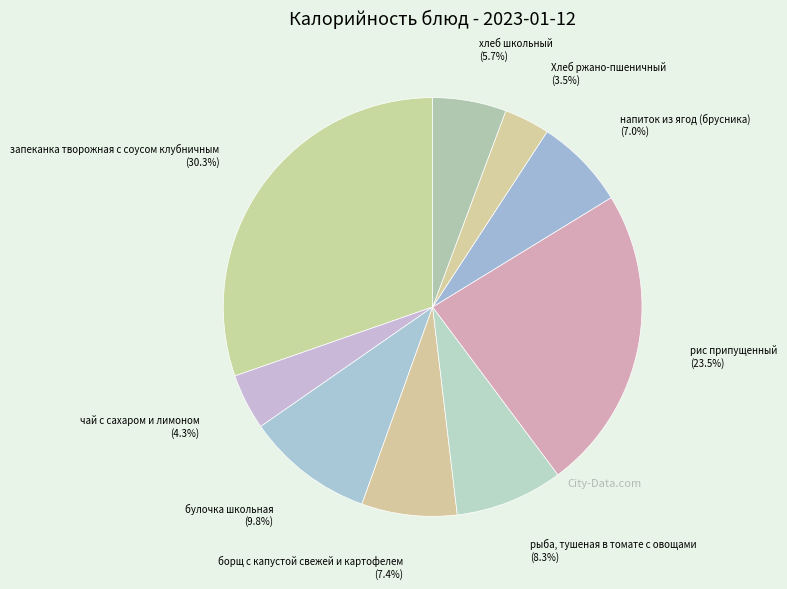

To the nearest percent, what portion does борщ с капустой свежей и картофелем represent?

7%